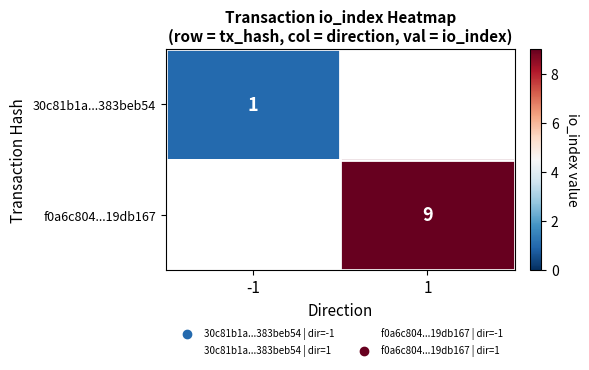

What is the minimum value shown in the chart?

1.0